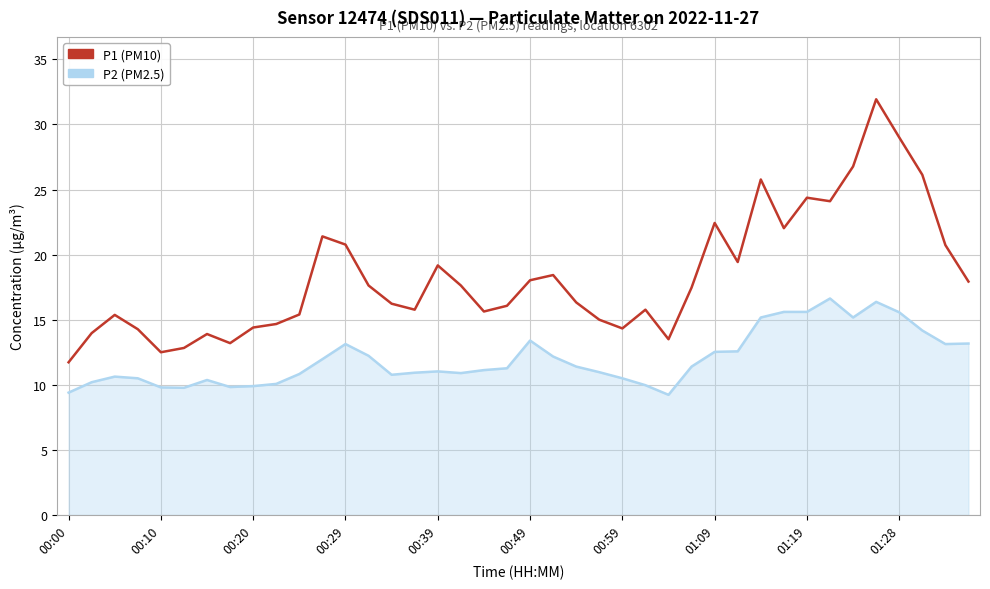

Rank the series by their maximum value, from lowest to highest.

P2 (PM2.5), P1 (PM10)